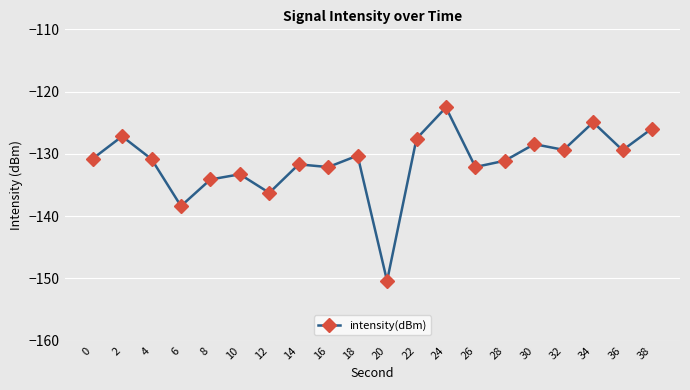

How many interior local peaks (higher than both neighbors) does the data have?

7